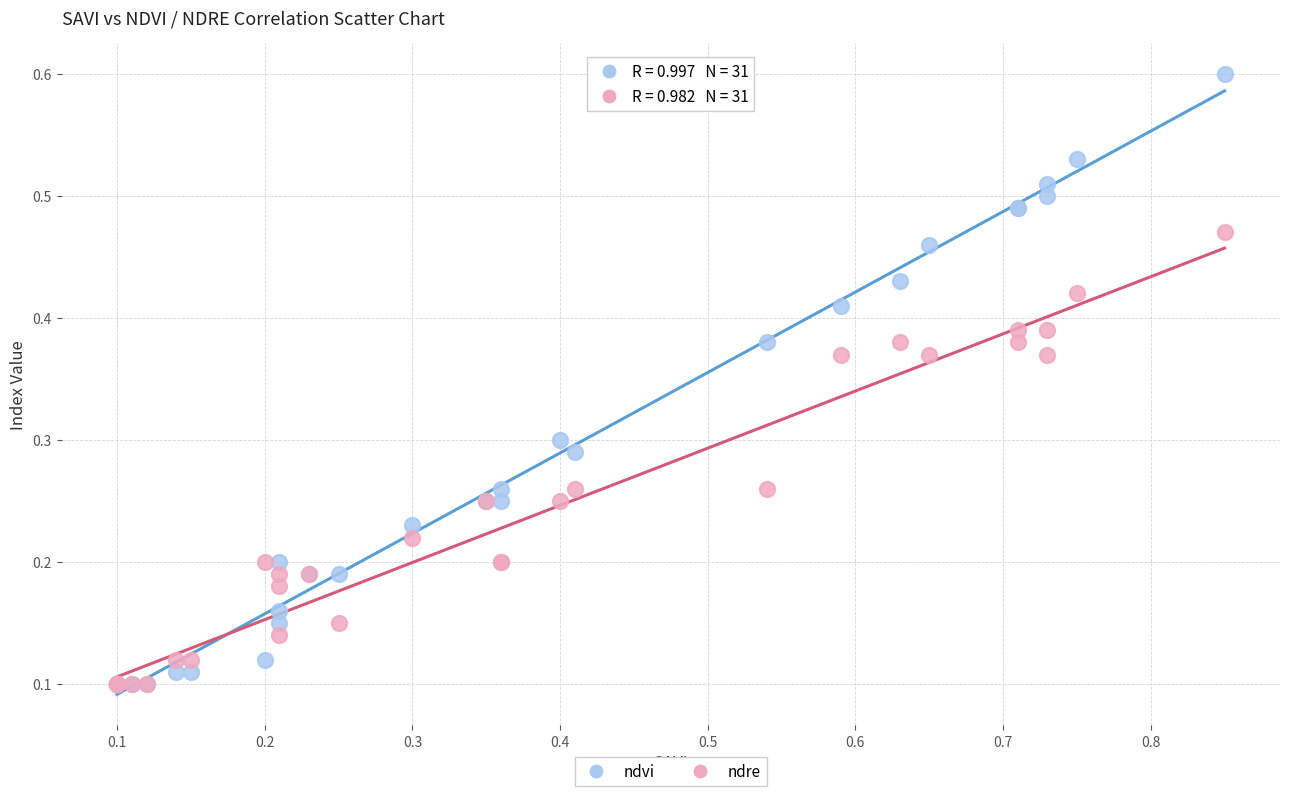

What are all the series names shown in the legend?

ndvi, ndre